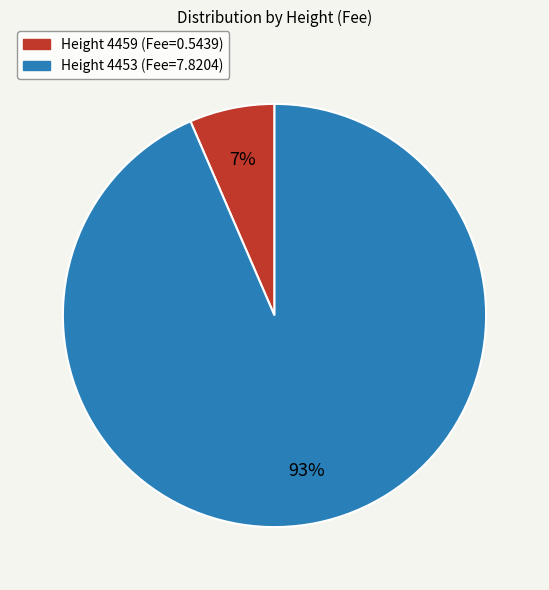

Is there any slice that represents more than half of the pie?

Yes